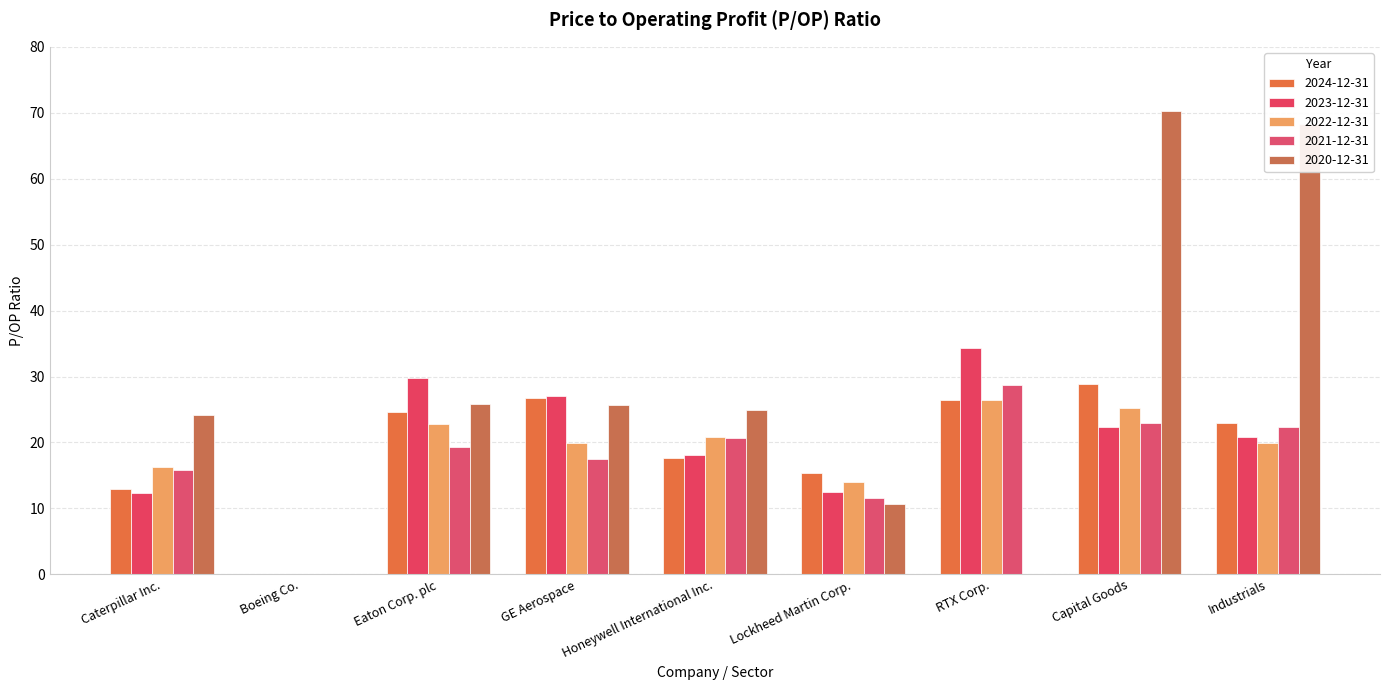

Reading right to left, list all the values displayed in this chart.

2024-12-31: Industrials=23.0	Capital Goods=28.9	RTX Corp.=26.5	Lockheed Martin Corp.=15.3	Honeywell International Inc.=17.7	GE Aerospace=26.8	Eaton Corp. plc=24.6	Boeing Co.=0.0	Caterpillar Inc.=12.9
2023-12-31: Industrials=20.8	Capital Goods=22.4	RTX Corp.=34.4	Lockheed Martin Corp.=12.5	Honeywell International Inc.=18.1	GE Aerospace=27.1	Eaton Corp. plc=29.7	Boeing Co.=0.0	Caterpillar Inc.=12.4
2022-12-31: Industrials=19.9	Capital Goods=25.2	RTX Corp.=26.5	Lockheed Martin Corp.=14.1	Honeywell International Inc.=20.8	GE Aerospace=19.9	Eaton Corp. plc=22.8	Boeing Co.=0.0	Caterpillar Inc.=16.2
2021-12-31: Industrials=22.4	Capital Goods=23.0	RTX Corp.=28.7	Lockheed Martin Corp.=11.6	Honeywell International Inc.=20.7	GE Aerospace=17.5	Eaton Corp. plc=19.3	Boeing Co.=0.0	Caterpillar Inc.=15.9
2020-12-31: Industrials=68.3	Capital Goods=70.3	RTX Corp.=0.0	Lockheed Martin Corp.=10.6	Honeywell International Inc.=24.9	GE Aerospace=25.6	Eaton Corp. plc=25.8	Boeing Co.=0.0	Caterpillar Inc.=24.2